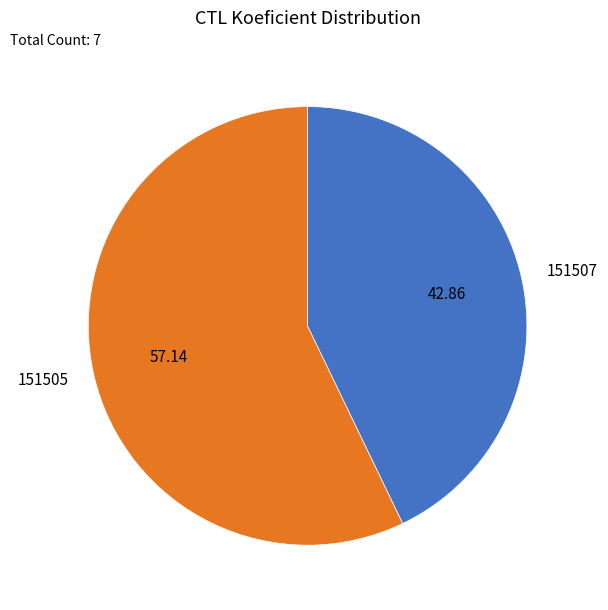

Combined, do 151505 and 151507 account for over 50%?

Yes